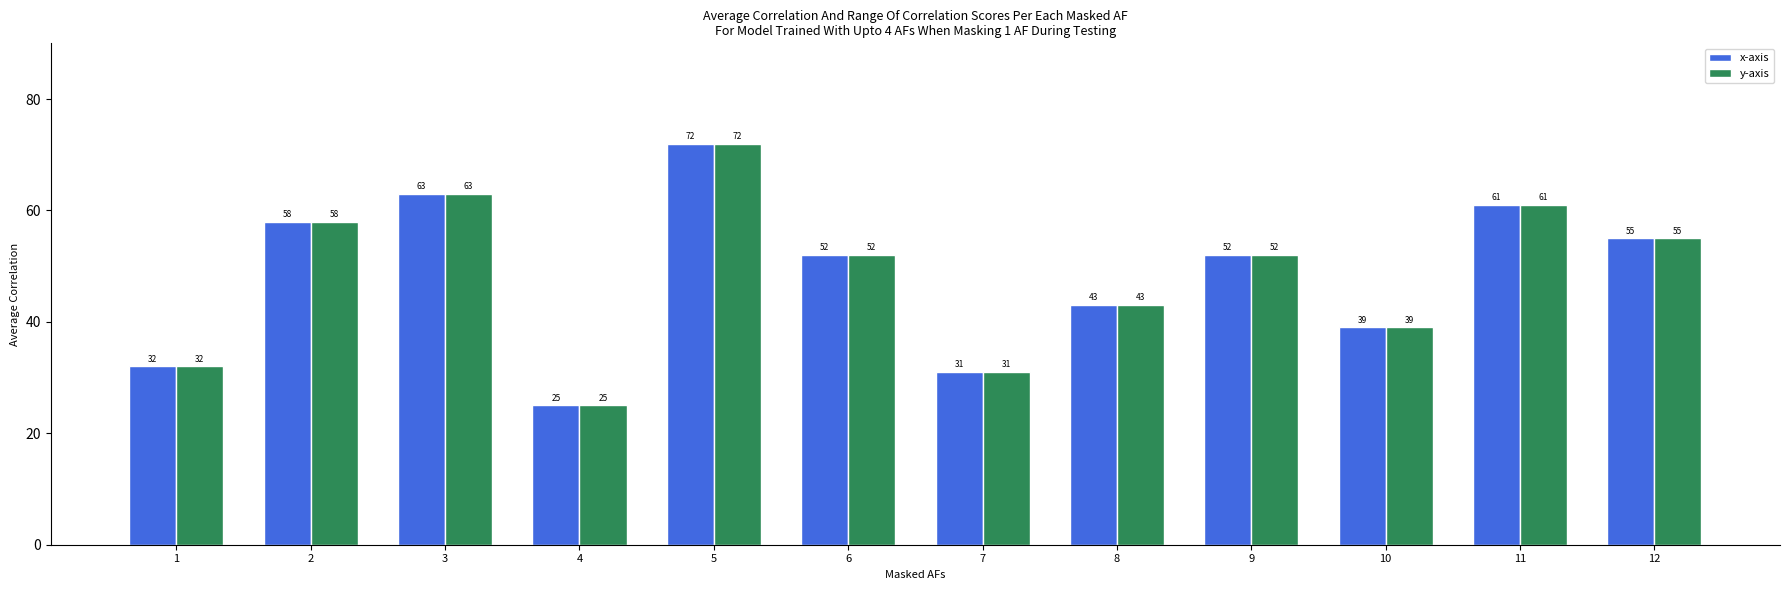

At which label does x-axis reach its peak?

5